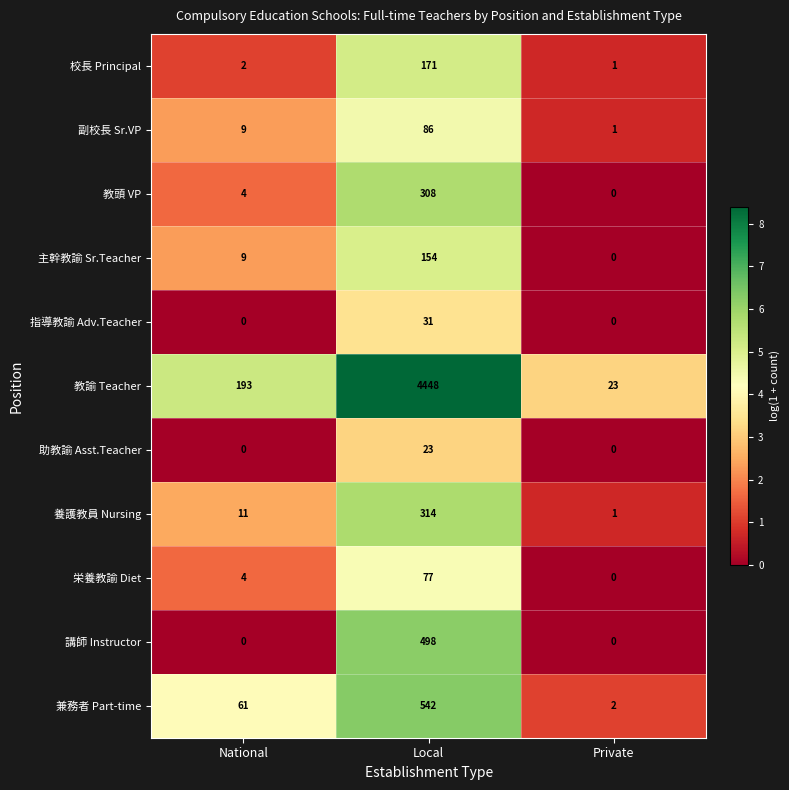

What is the sum of the 講師 Instructor values at National and Local?

498